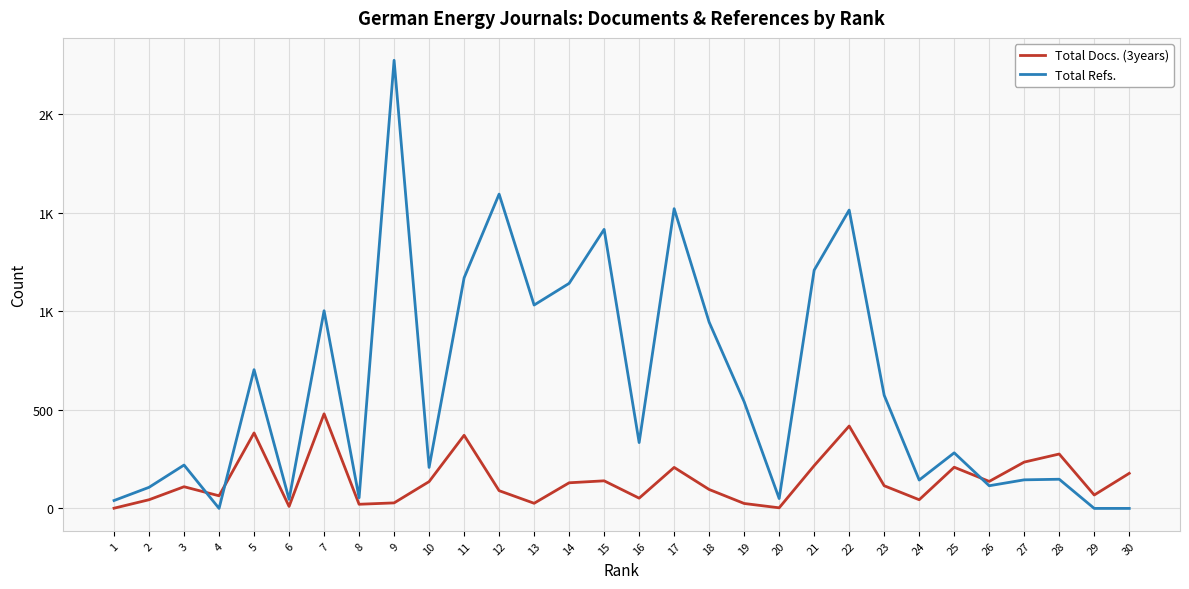

Reading left to right, what are all the values shown in this chart?

Total Docs. (3years): 1	44	110	64	383	10	480	21	28	136	371	90	26	130	140	52	208	96	25	3	217	418	115	44	209	137	235	276	68	178
Total Refs.: 40	107	220	0	704	46	1003	54	2274	208	1170	1595	1032	1142	1416	334	1521	945	541	50	1209	1514	574	144	282	115	145	148	0	0